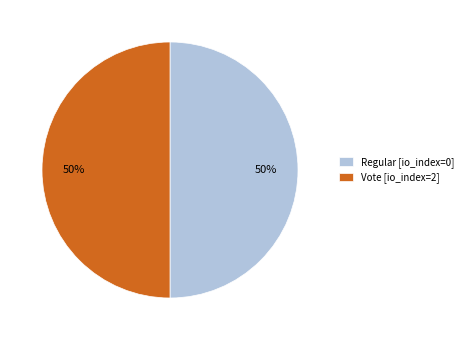

Count the number of slices in the pie.

2